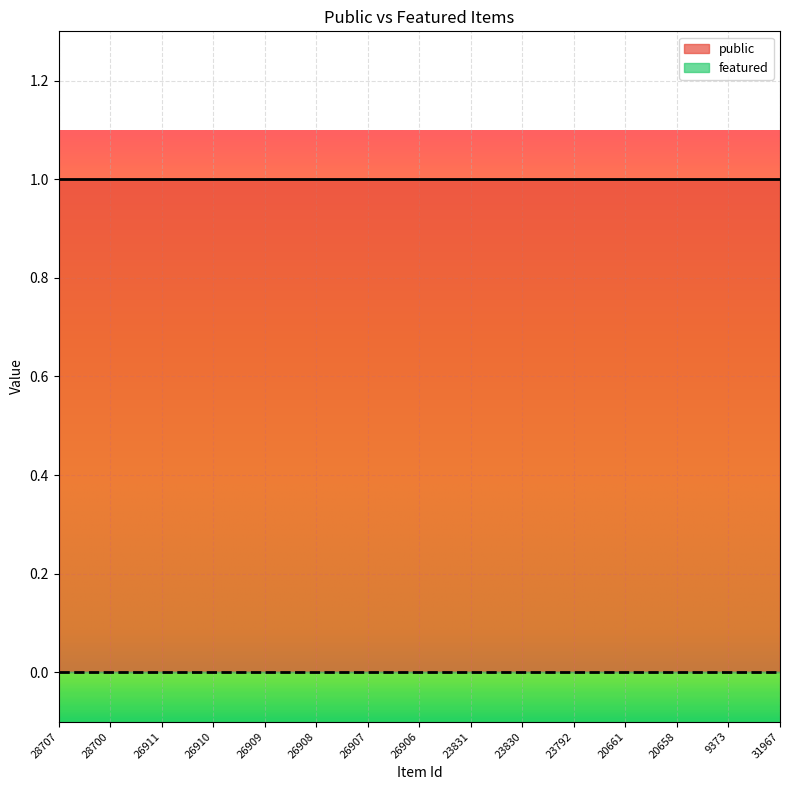

List the labels in order of featured value, largest first.

28707, 28700, 26911, 26910, 26909, 26908, 26907, 26906, 23831, 23830, 23792, 20661, 20658, 9373, 31967